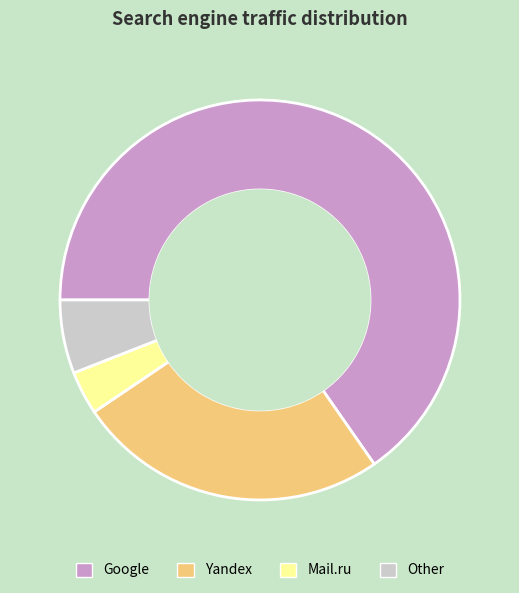

Approximately how many times larger is the value at Yandex compared to Other?

4.2